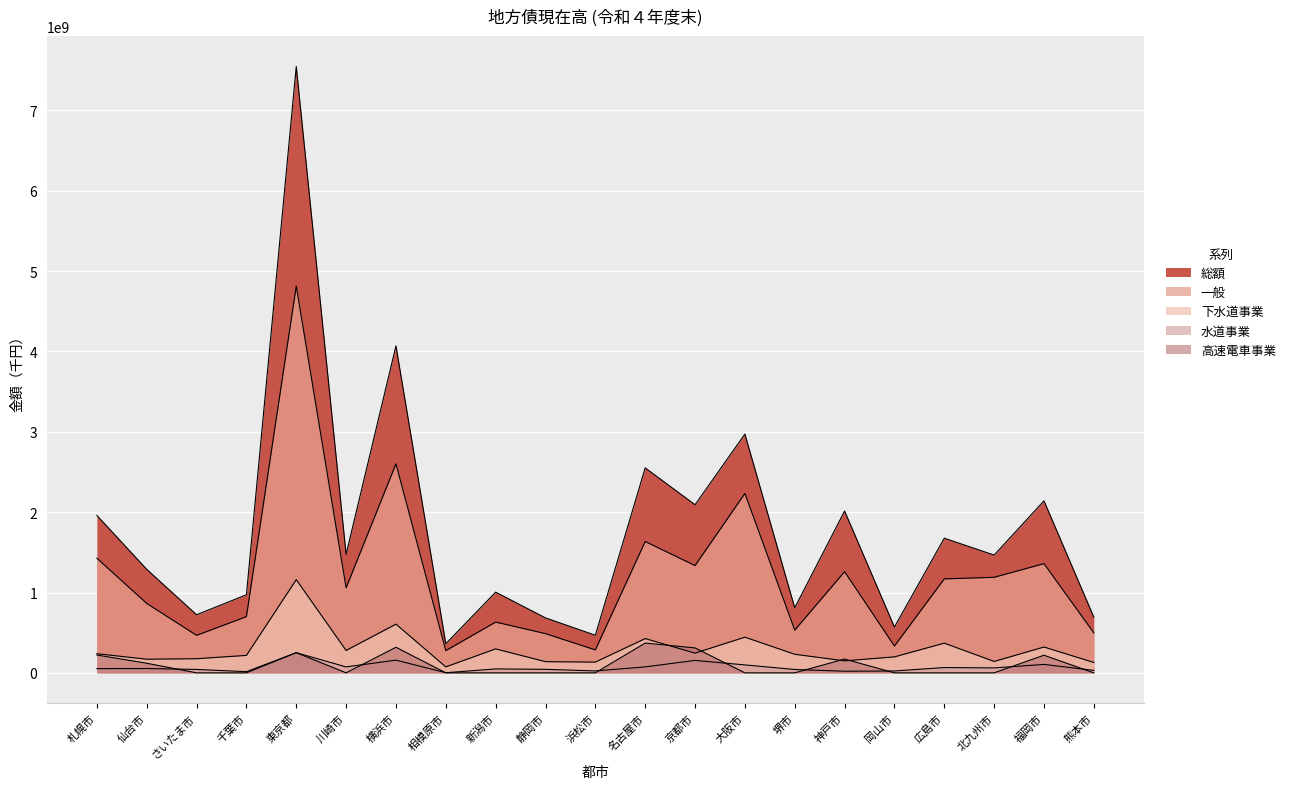

True or false: 一般 and 下水道事業 intersect in this chart.

False